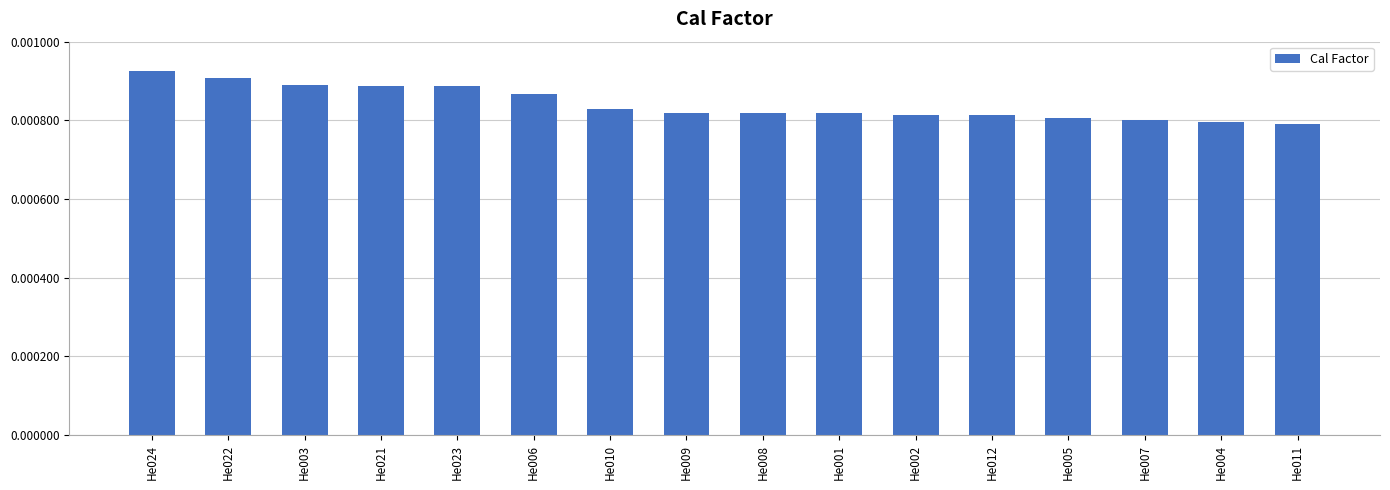

Which has a higher value, He023 or He007?

He023